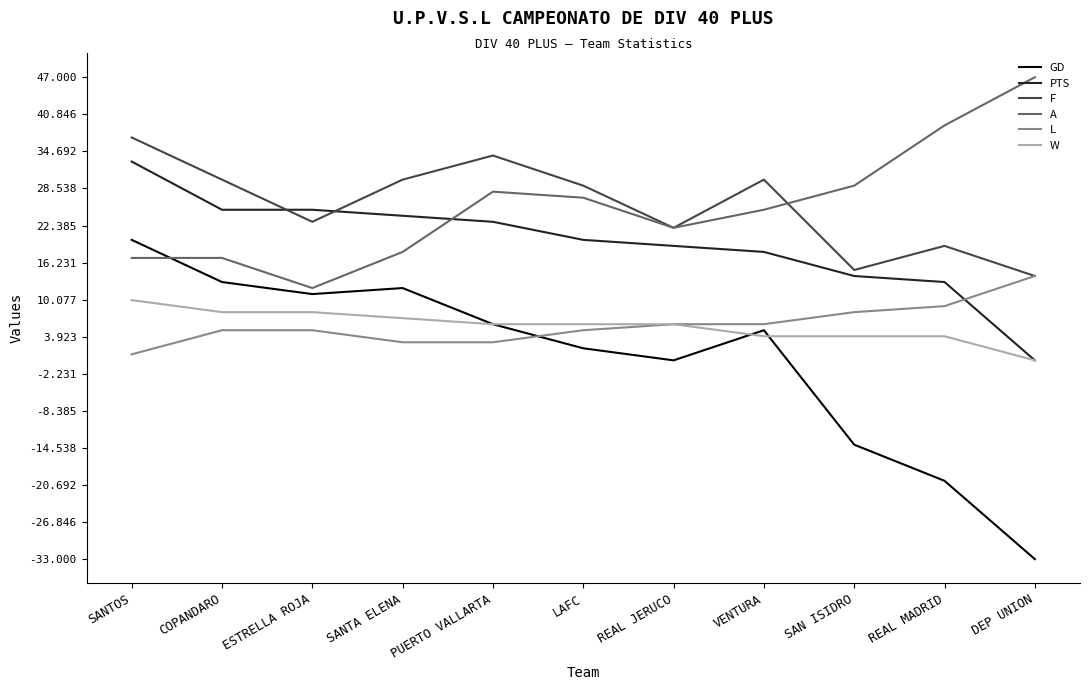

Read the F value at SANTA ELENA.

30